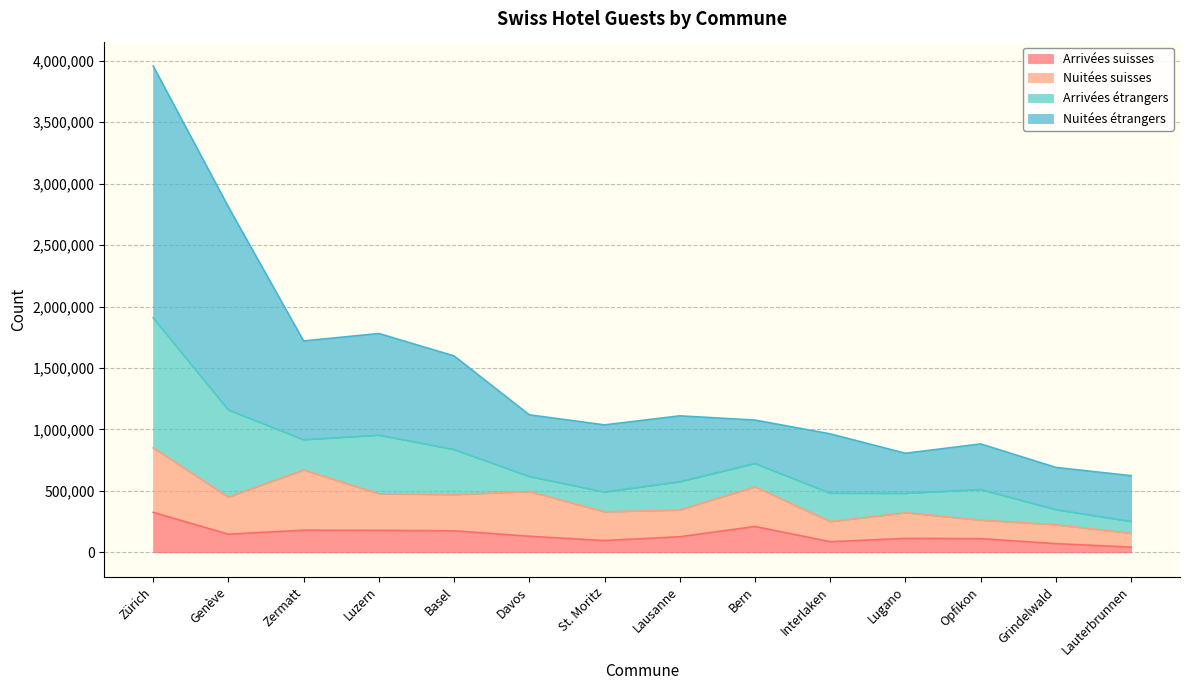

Is it true that Arrivées suisses equals 130972 at Davos?

True